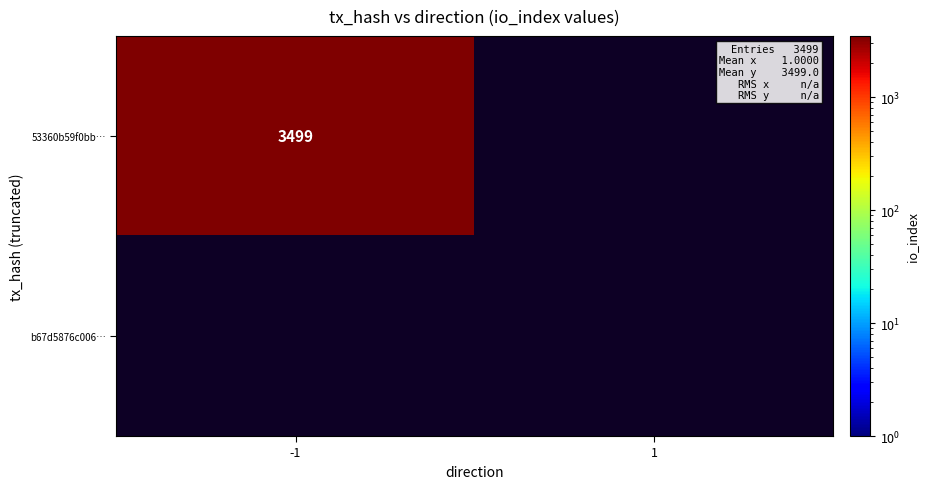

Is it true that 53360b59f0bb9529fedefb9946a6b5ef4bf1d61 equals 1194 at -1?

False